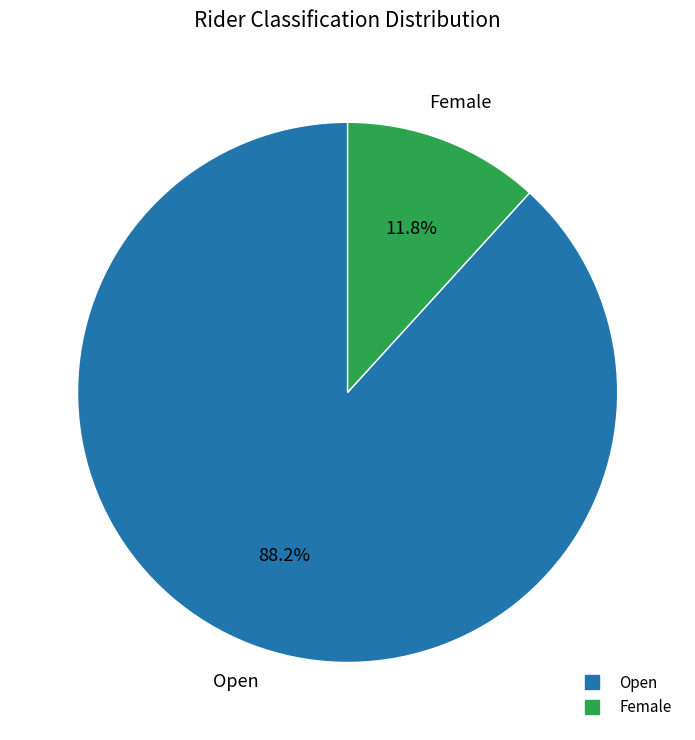

Combined, do Open and Female account for over 50%?

Yes